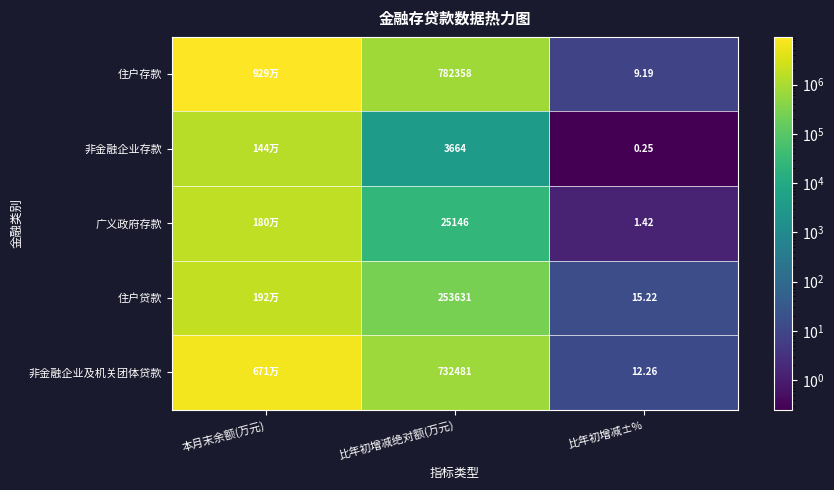

At 比年初增减±%, list the series in order from smallest to largest.

非金融企业存款, 广义政府存款, 住户存款, 非金融企业及机关团体贷款, 住户贷款